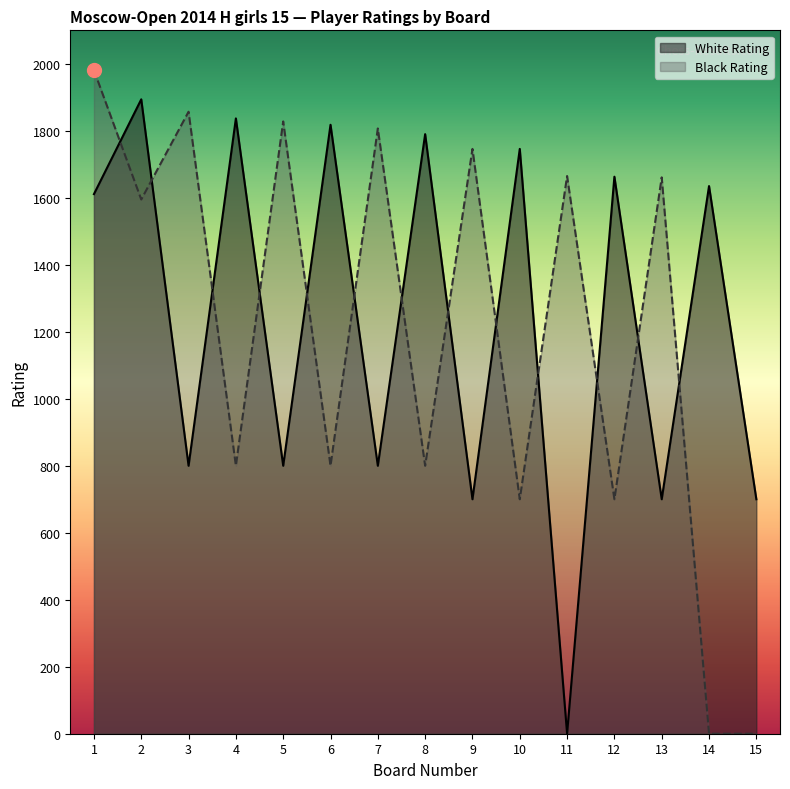

In White Rating, how many points are higher than both neighbors (excluding endpoints)?

7